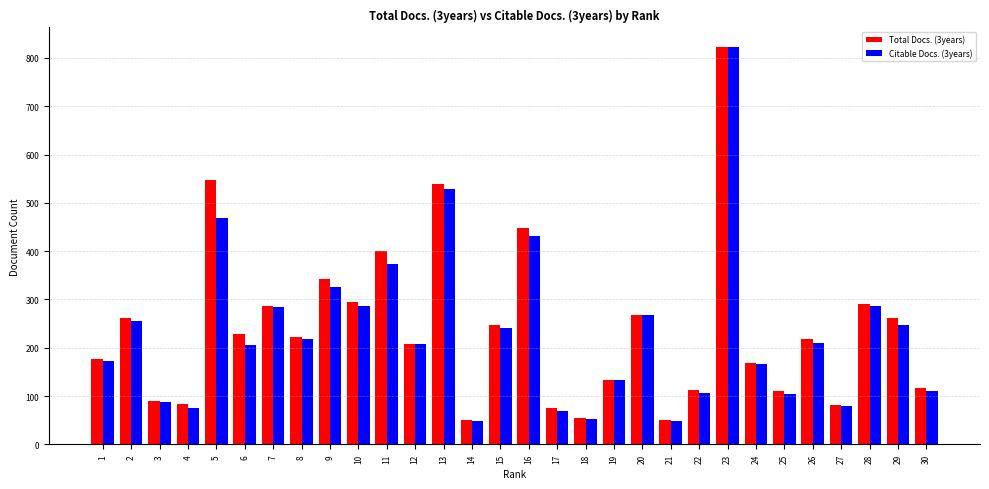

The Citable Docs. (3years) series shows 117 at 4. True or false?

False